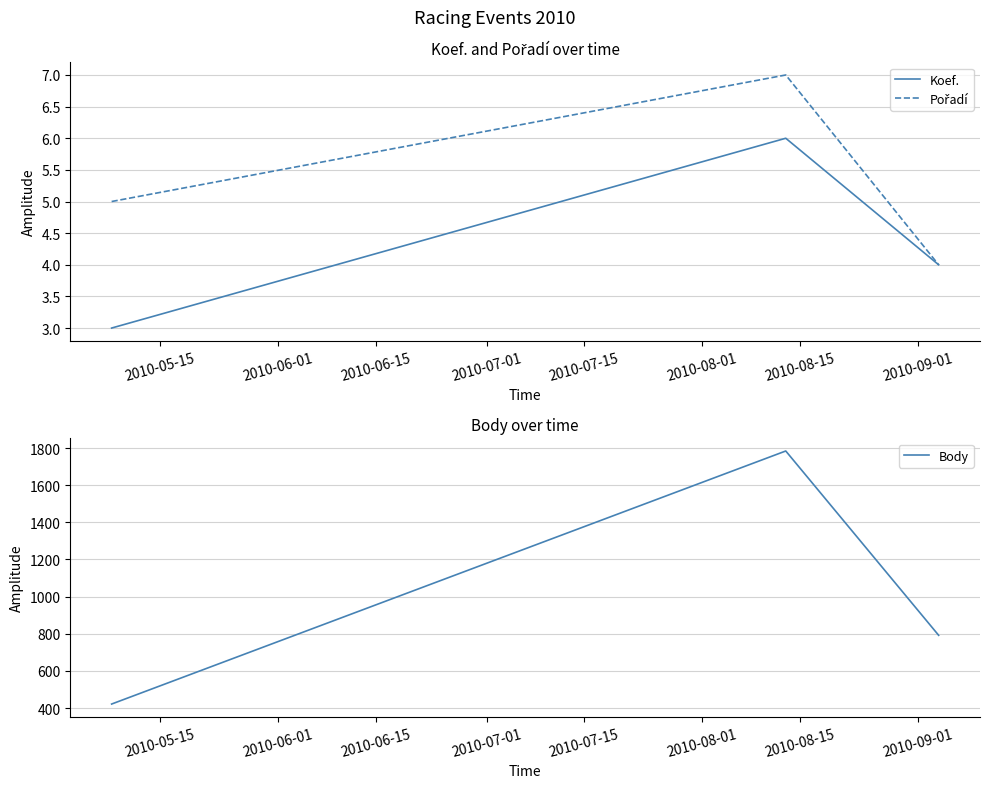

What is the maximum value for Koef.?

6